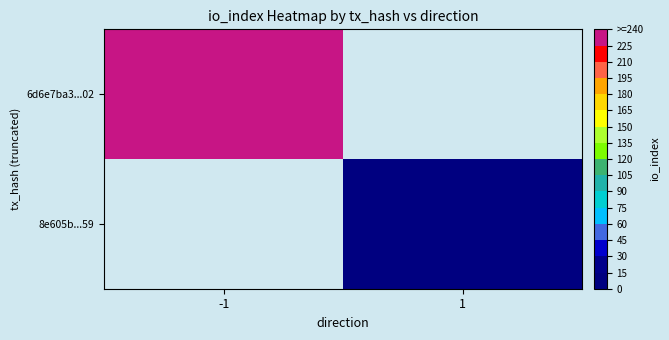

Is the value of 8e605b...59 at 1 greater than the value of 6d6e7ba3...02 at -1?

No